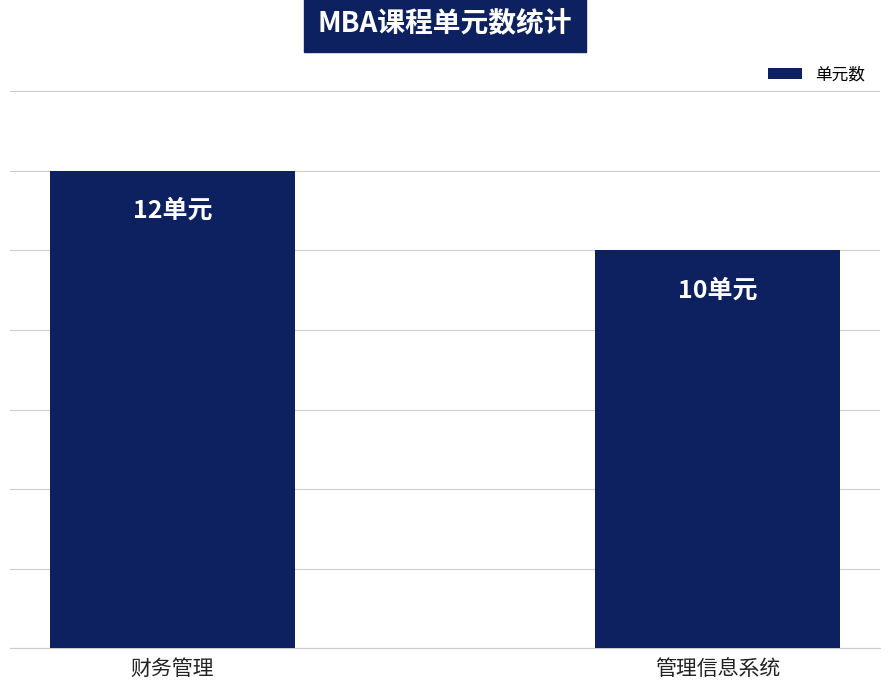

What position from the right is 财务管理?

2